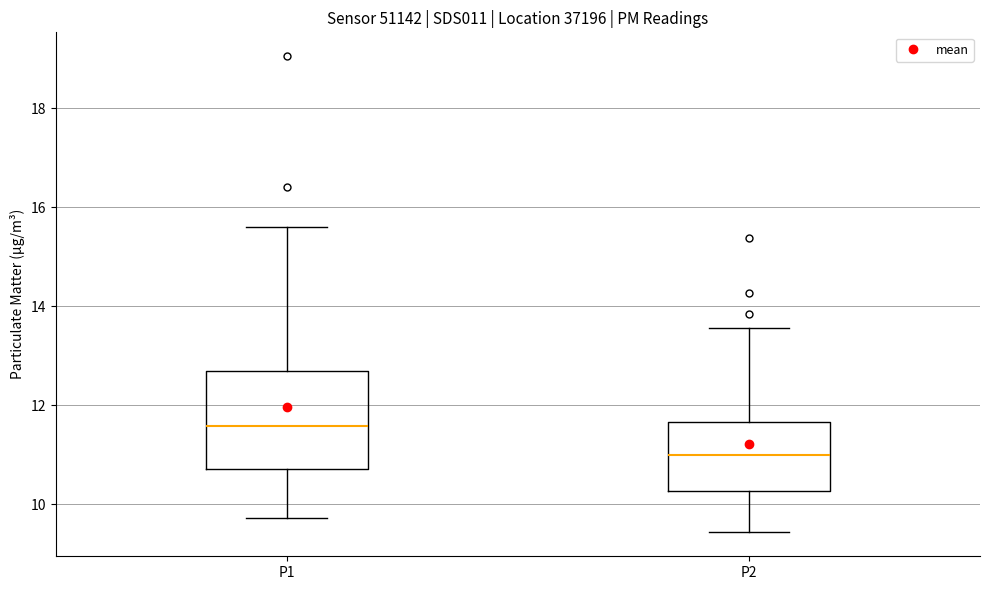

Where does the median line of the box for P2 sit on the y-axis? The values are not printed on the chart, so give them approximately, as read against the axis.

11.0